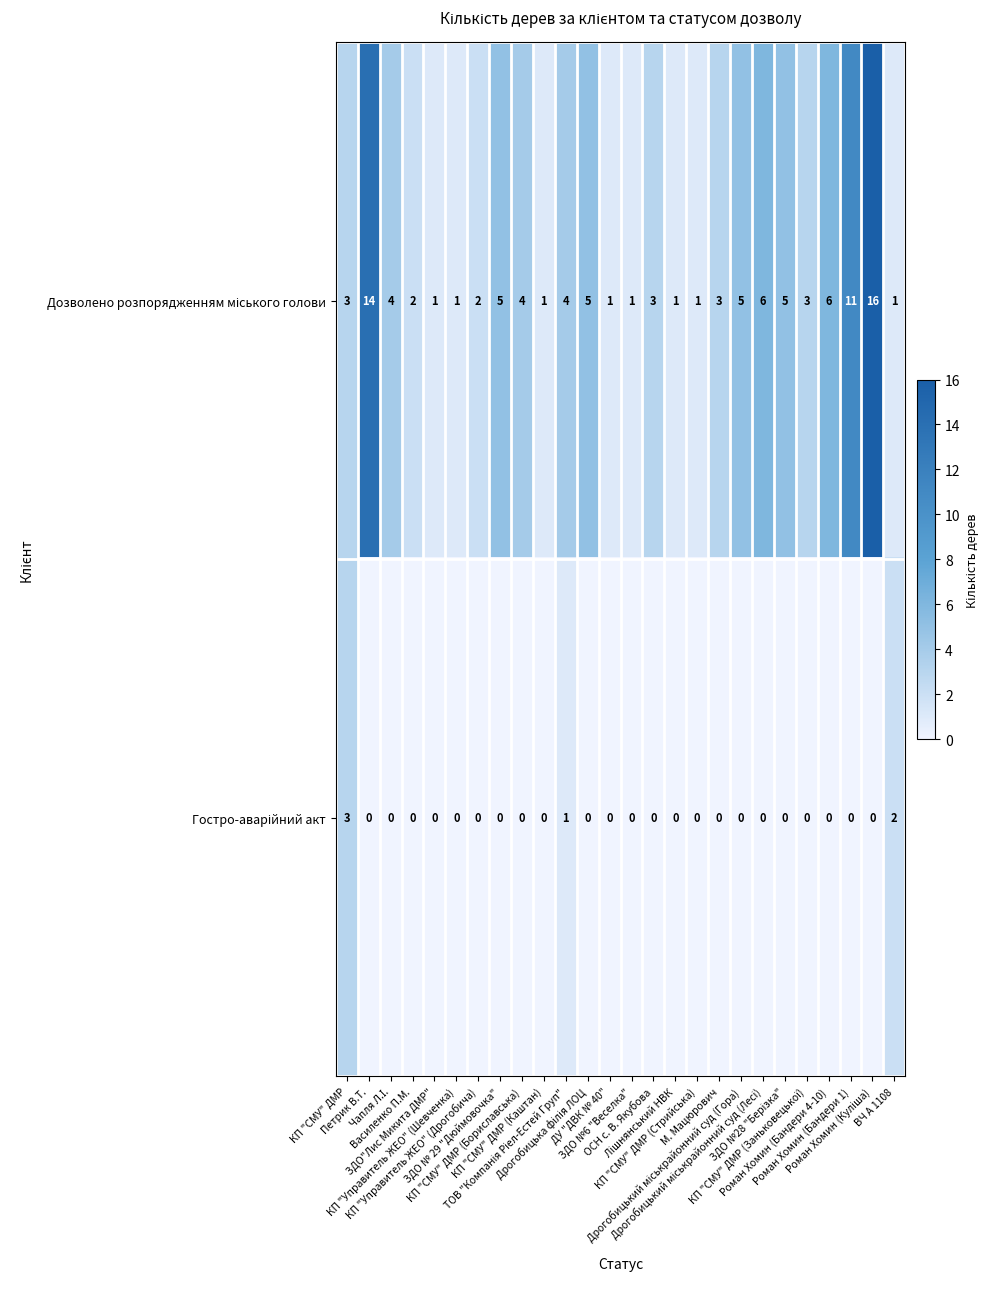

What is the spread (max minus min) of values at ТОВ "Компанія Ріел-Естей Груп"?

3